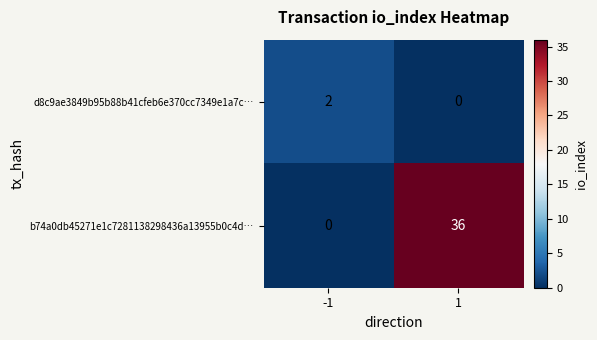

How many values in d8c9ae3849b95b88b41cfeb6e370cc7349e1a7c… are above zero?

1